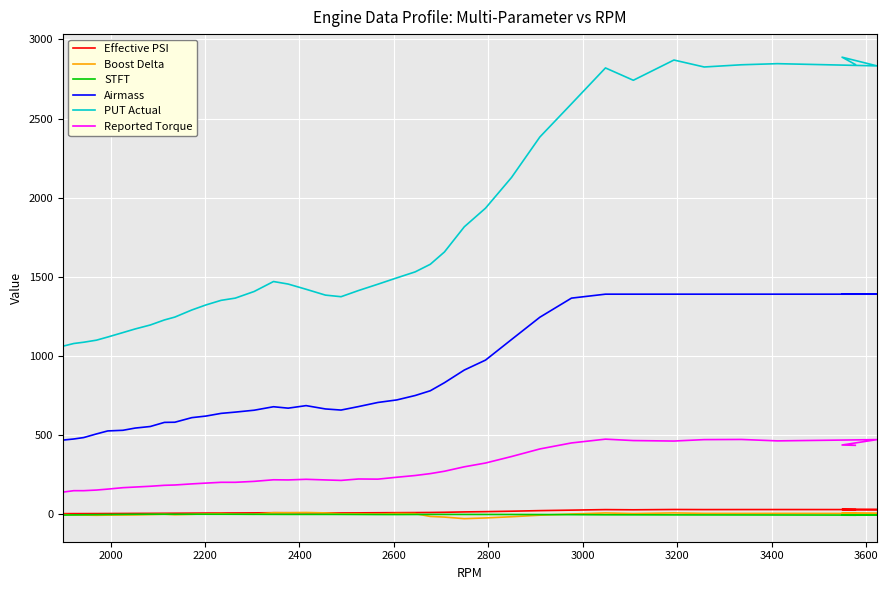

How many data points in Airmass are above 684?

19